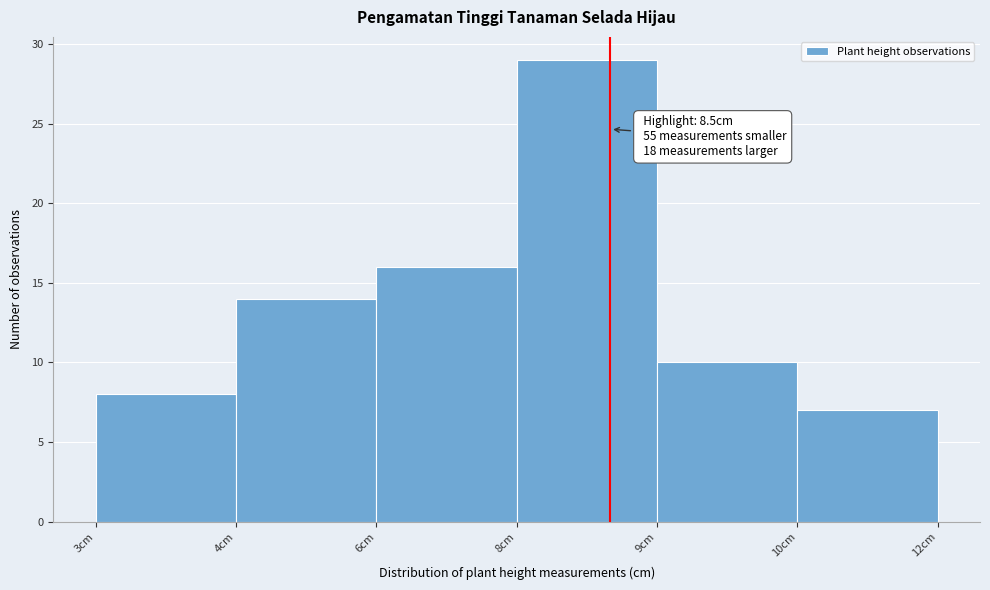

Reading left to right, what are all the values shown in this chart?

8	14	16	29	10	7